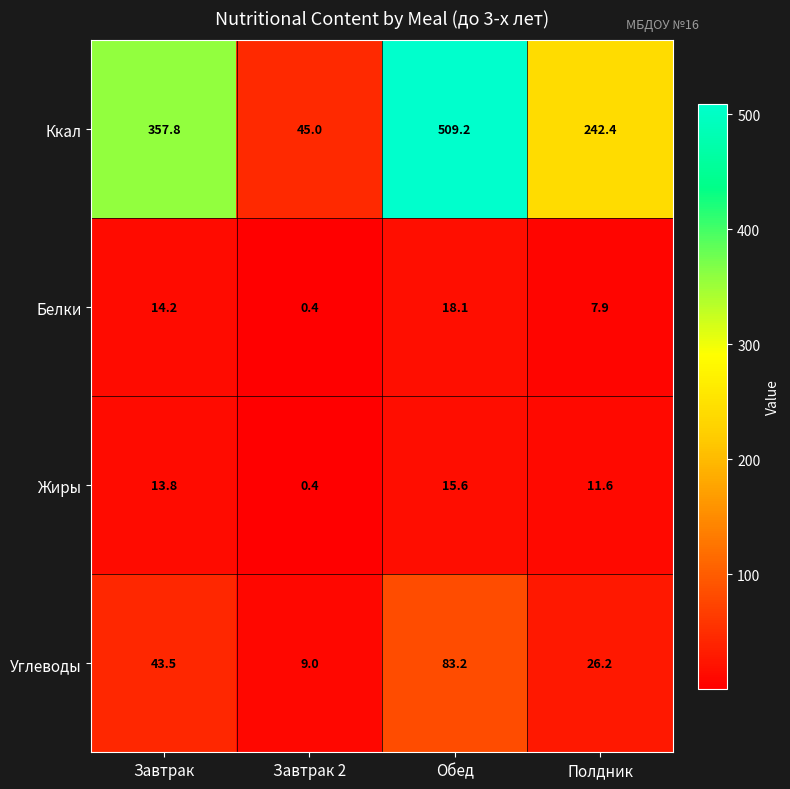

What is the total value across all series at Обед?

626.1